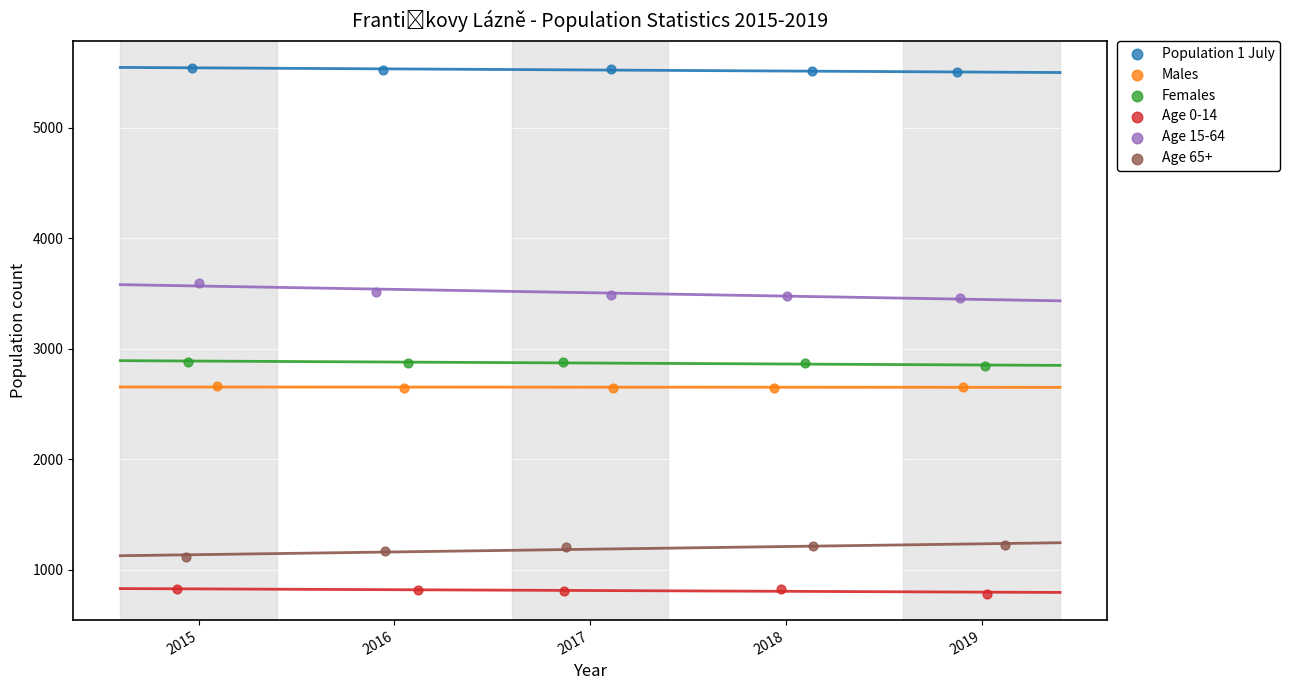

What are all the series names shown in the legend?

Population 1 July, Males, Females, Age 0-14, Age 15-64, Age 65+